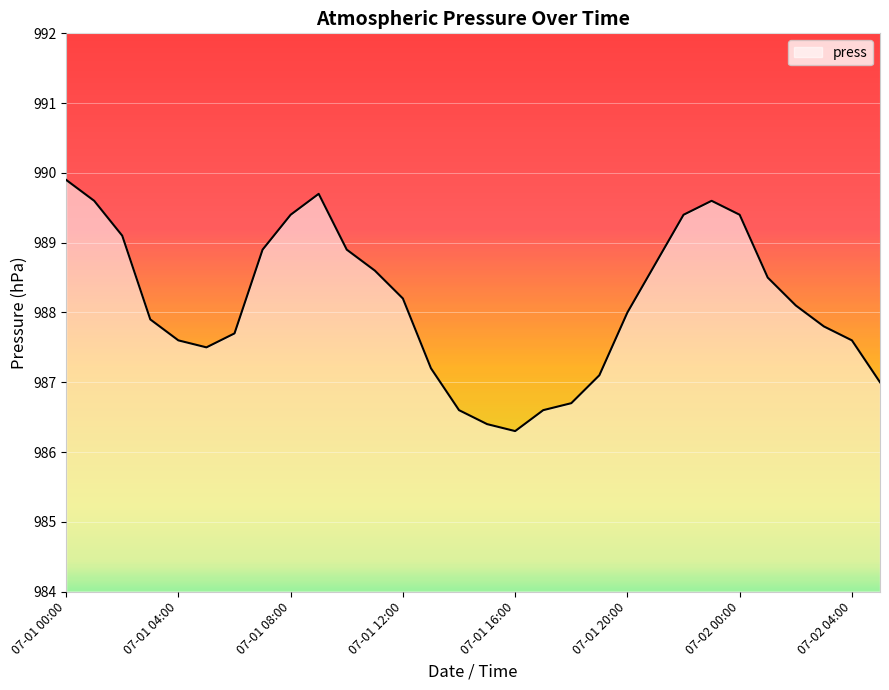

What is the difference between the maximum and minimum values?

3.6